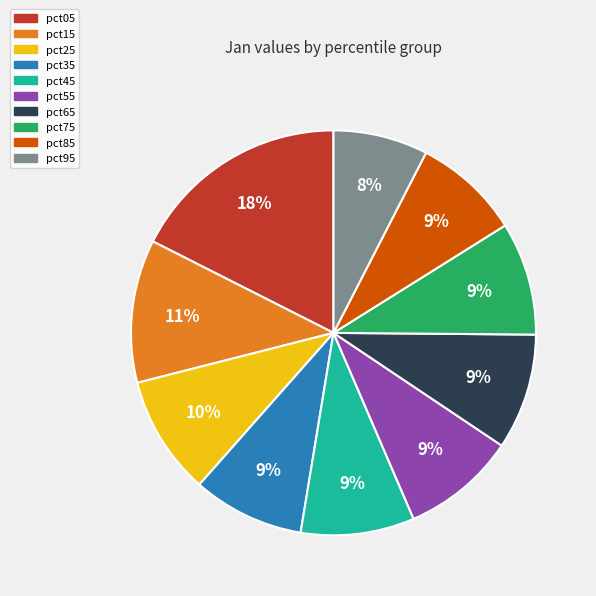

Which category has the biggest portion of the pie?

pct05